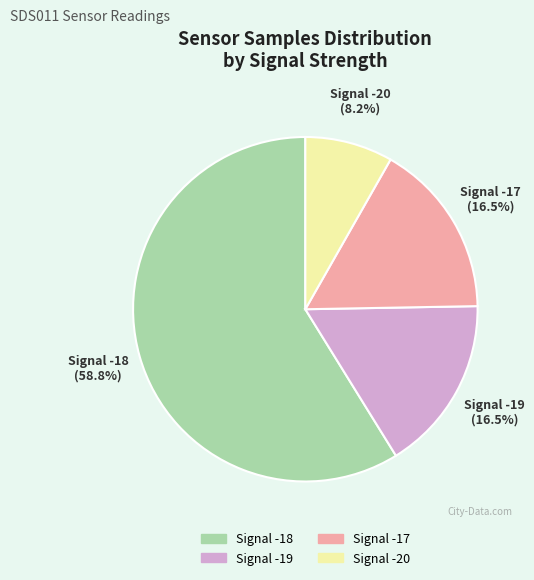

Is there any slice that represents more than half of the pie?

Yes